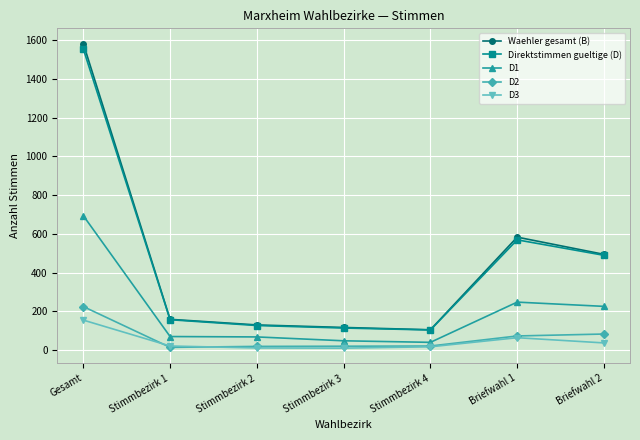

What are all the series names shown in the legend?

Waehler gesamt (B), Direktstimmen gueltige (D), D1, D2, D3